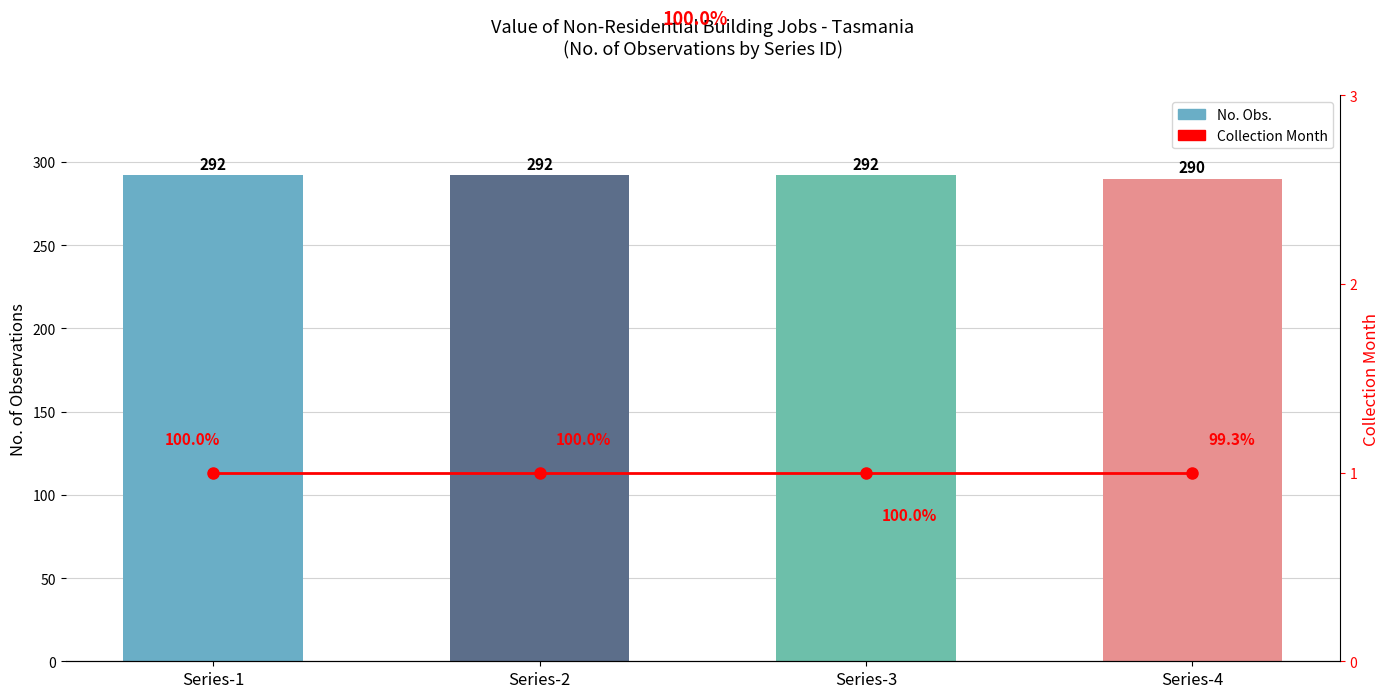

Reading left to right, what are all the values shown in this chart?

No. Obs.: 292	292	292	290
Collection Month: 1	1	1	1